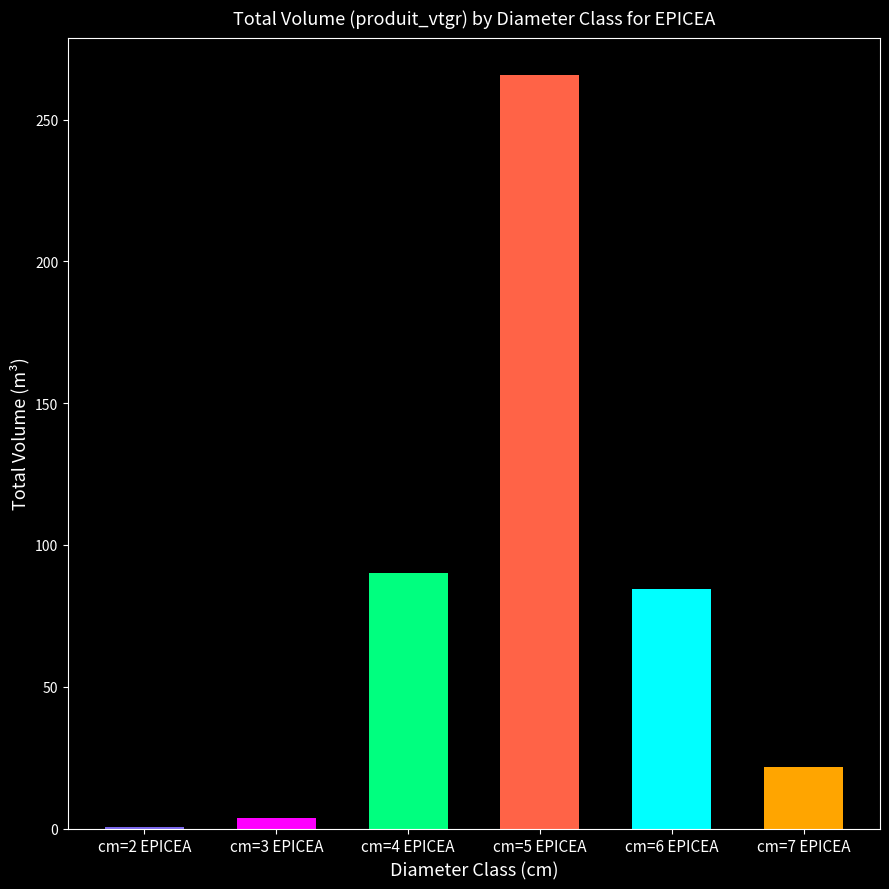

Reading left to right, transcribe all the data shown in this chart.

cm=2 EPICEA=0.4	cm=3 EPICEA=3.7	cm=4 EPICEA=90.3	cm=5 EPICEA=265.6	cm=6 EPICEA=84.4	cm=7 EPICEA=21.5